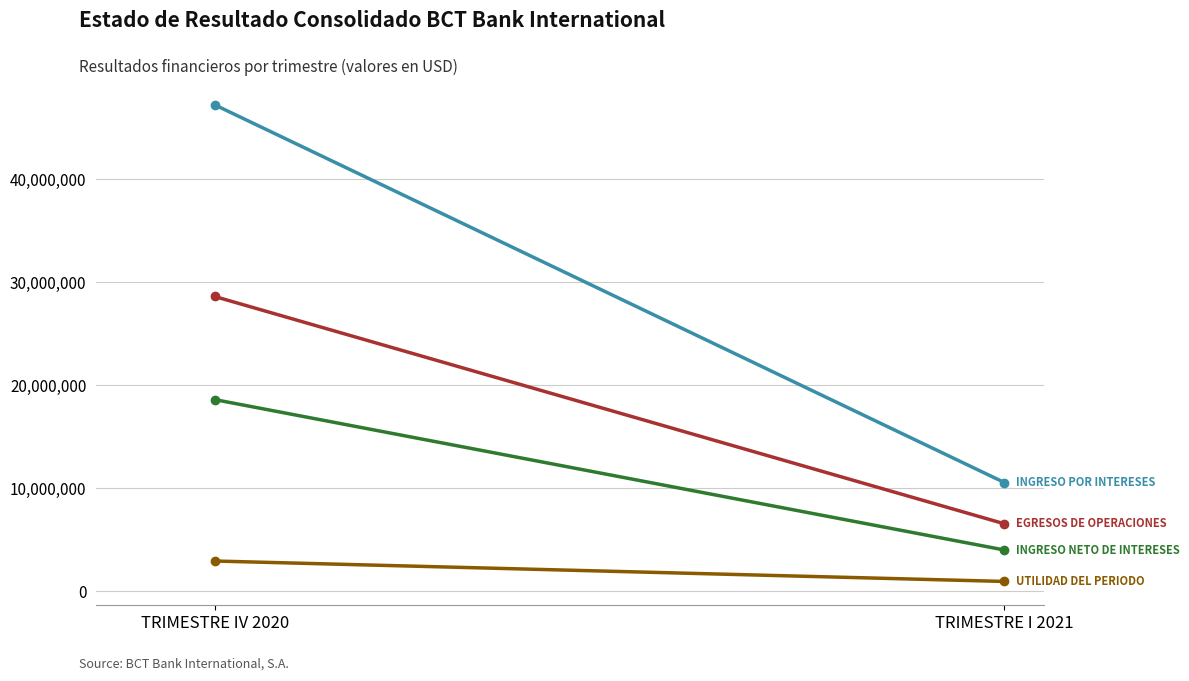

Is it true that EGRESOS DE OPERACIONES equals 6549725.4 at TRIMESTRE I 2021?

True